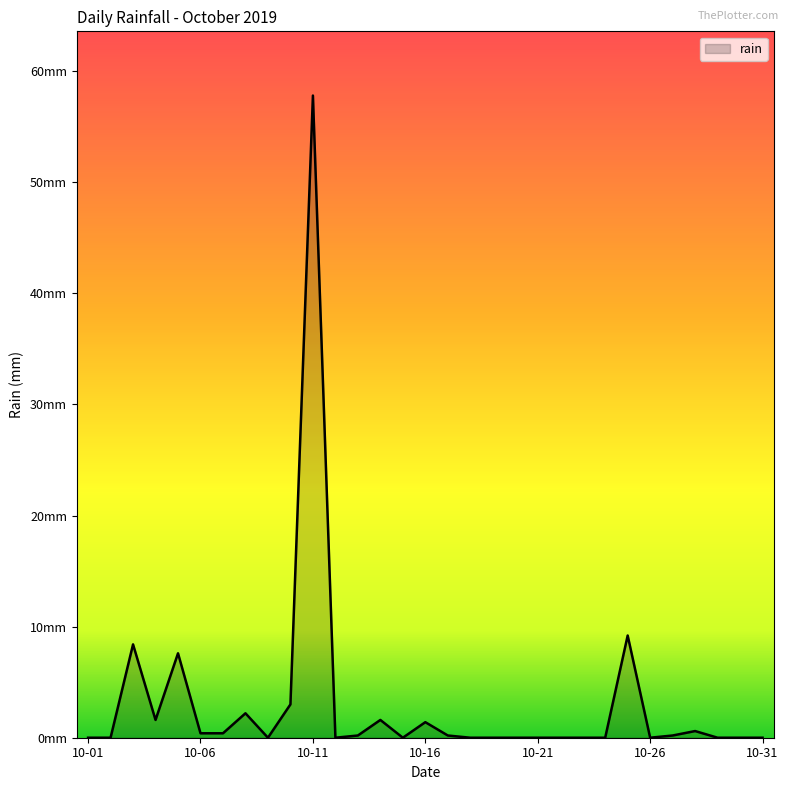

Reading right to left, list all the values displayed in this chart.

0.0	0.0	0.0	0.6	0.2	0.0	9.2	0.0	0.0	0.0	0.0	0.0	0.0	0.0	0.2	1.4	0.0	1.6	0.2	0.0	57.8	3.0	0.0	2.2	0.4	0.4	7.6	1.6	8.4	0.0	0.0